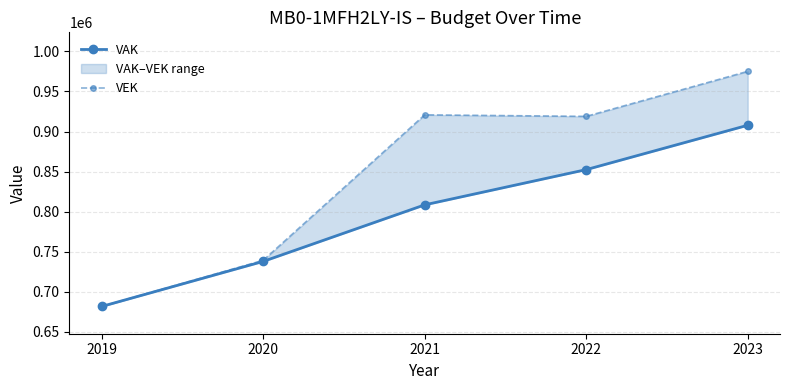

True or false: VEK and VAK intersect in this chart.

False